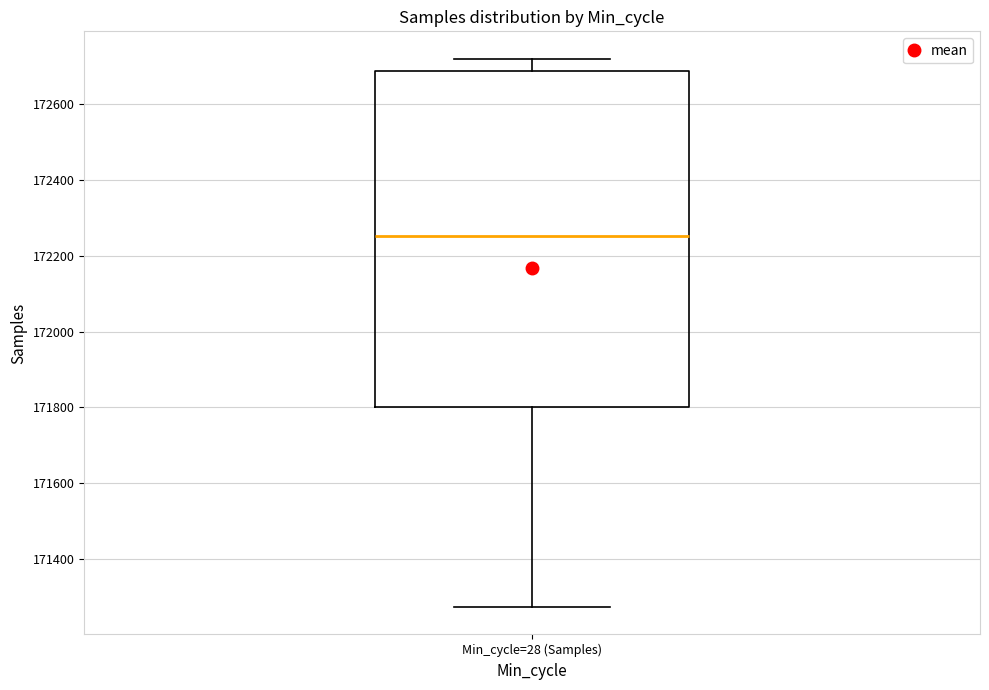

Transcribe this box plot: give where the median line is, the range the box spans, and where the two whiskers end, as read against the y-axis. The values are not printed on the chart, so give them approximately, as read against the axis.

median 172260, box 171800 to 172680, whiskers 171280 to 172720